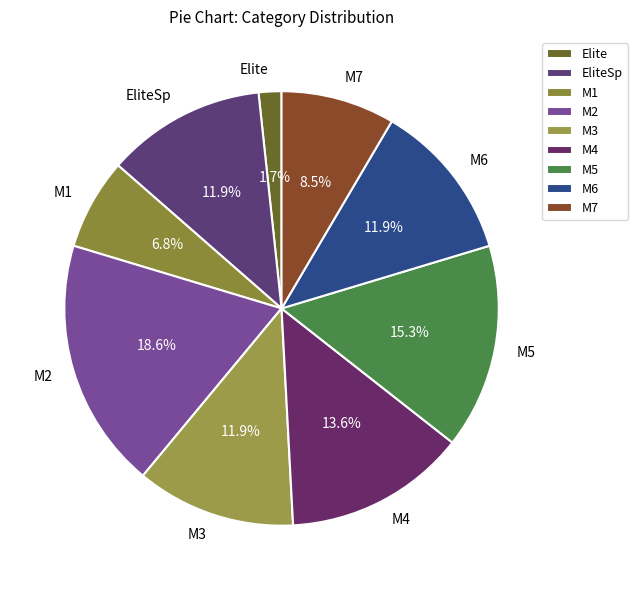

How many segments does this pie chart have?

9